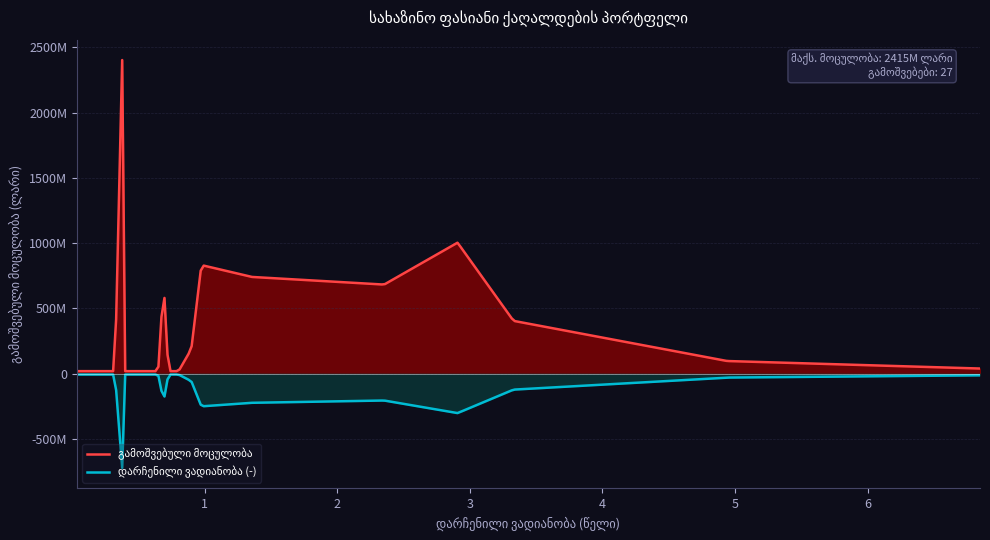

Rank the series by their maximum value, from highest to lowest.

გამოშვებული მოცულობა, დარჩენილი ვადიანობა